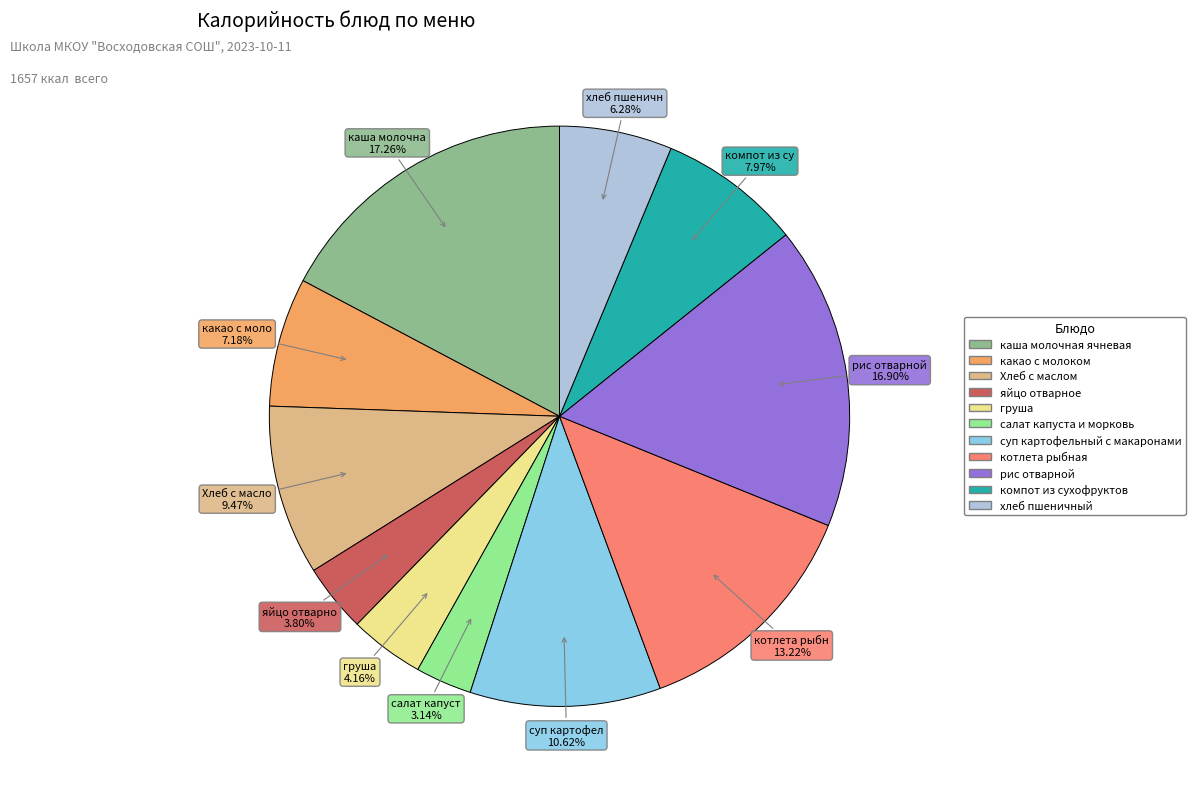

What is the smallest slice in the pie chart?

салат капуста и морковь